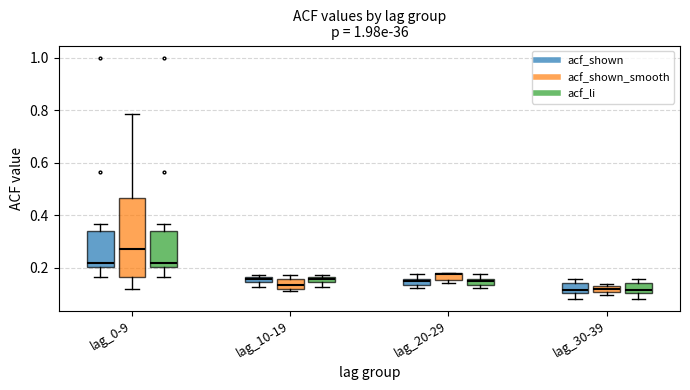

Where is the lower edge of the box for lag_10-19 (acf_shown) on the y-axis? The values are not printed on the chart, so give them approximately, as read against the axis.

0.14